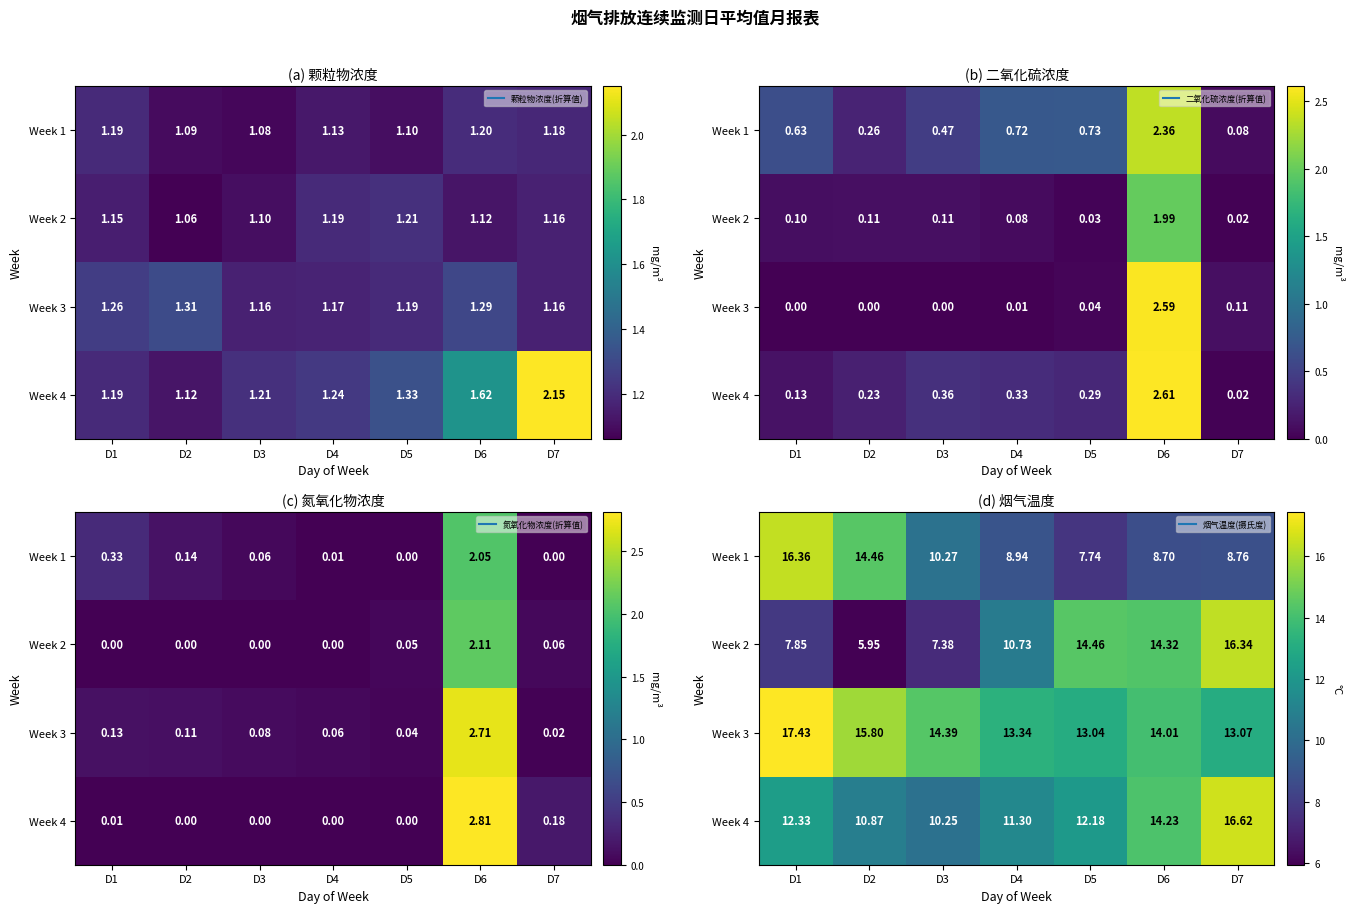

Is the value of Week 1 at D3 greater than the value of Week 4 at D3?

Yes